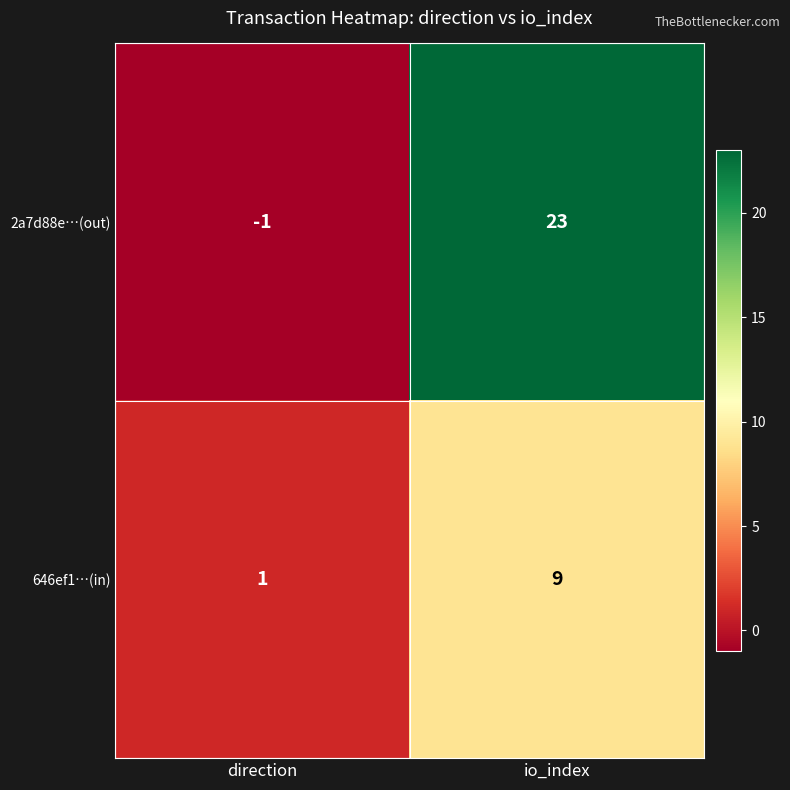

At which label is 646ef1…(in) closest to 5?

direction